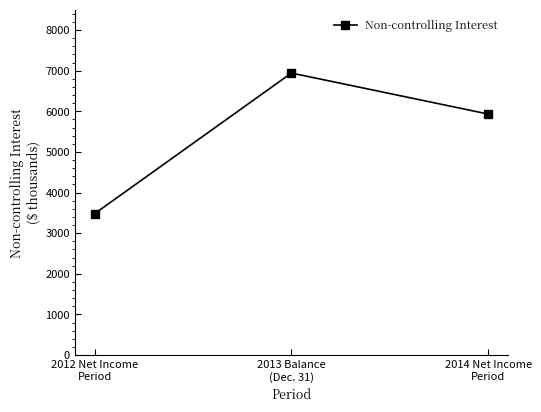

The chart shows a value of 6943 at 2013 Balance
(Dec. 31). True or false?

True